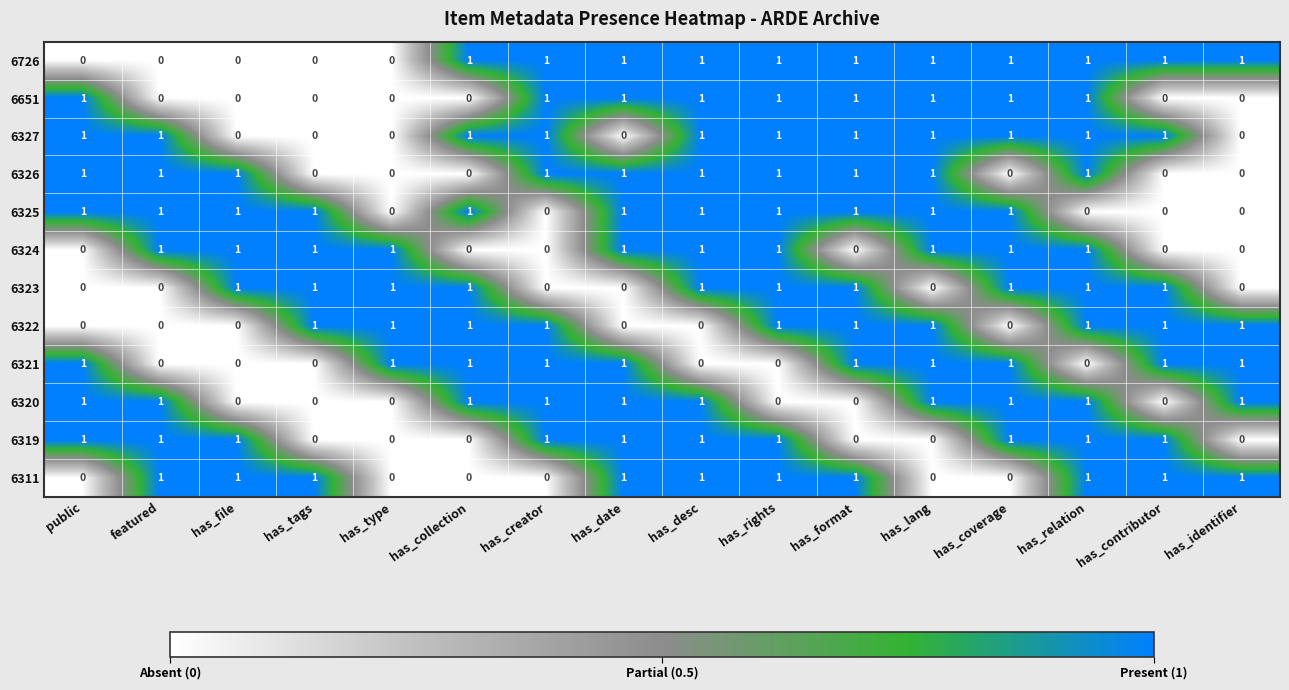

What is the sum of all 6322 values?

10